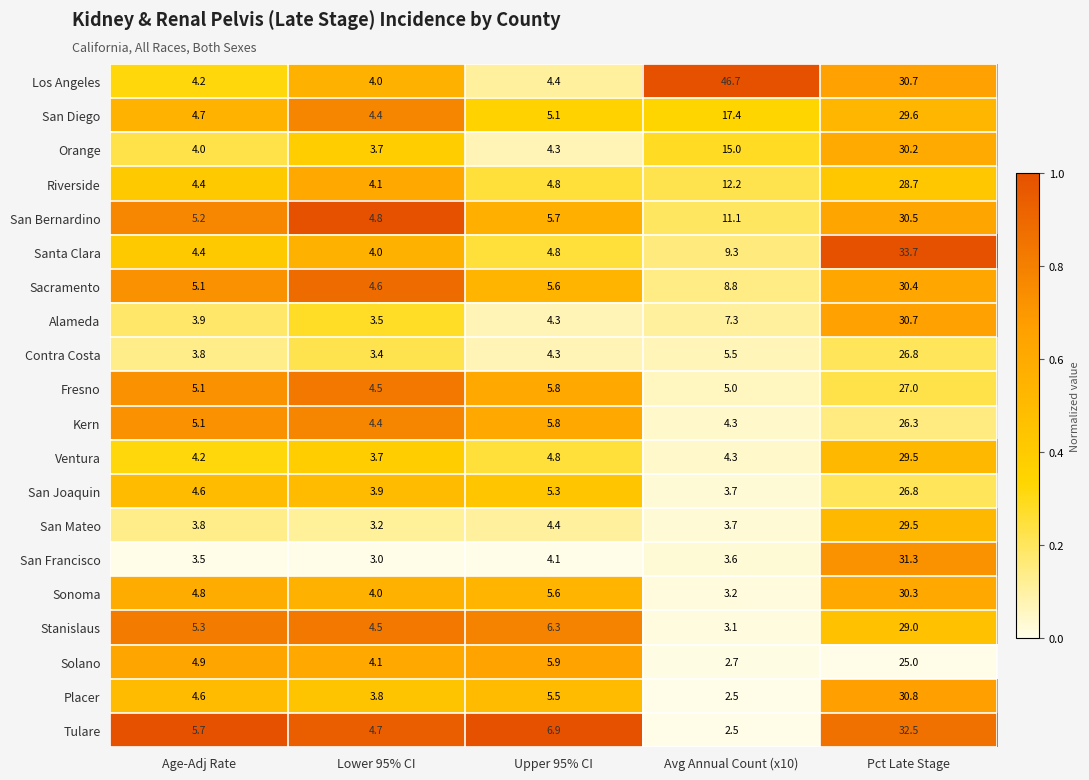

Rank the categories by Los Angeles value from lowest to highest.

Lower 95% CI, Age-Adj Rate, Upper 95% CI, Pct Late Stage, Avg Annual Count (x10)